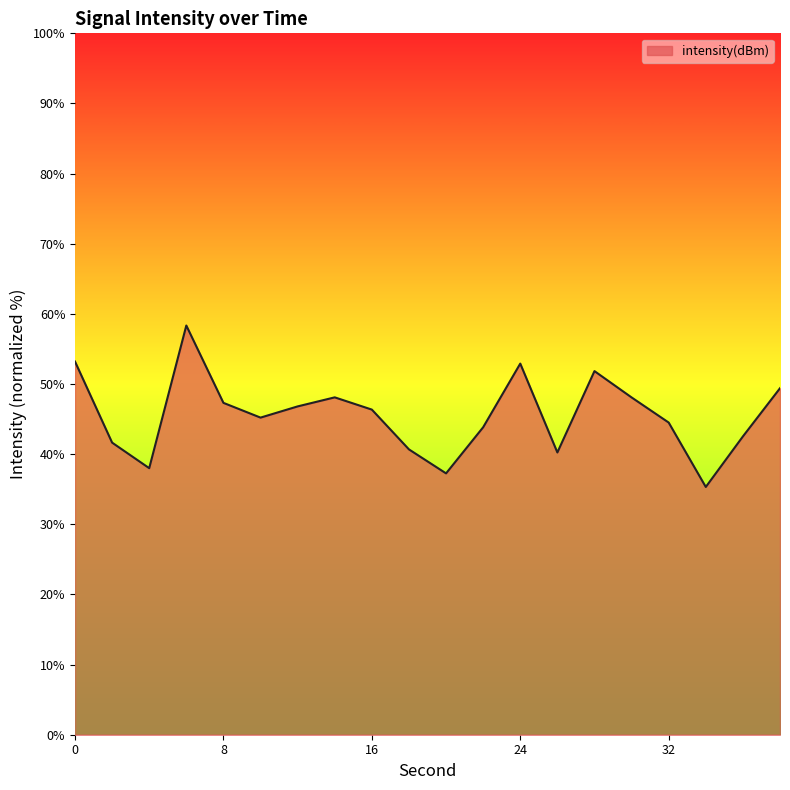

True or false: there are more than 2 points higher than both neighbors.

True